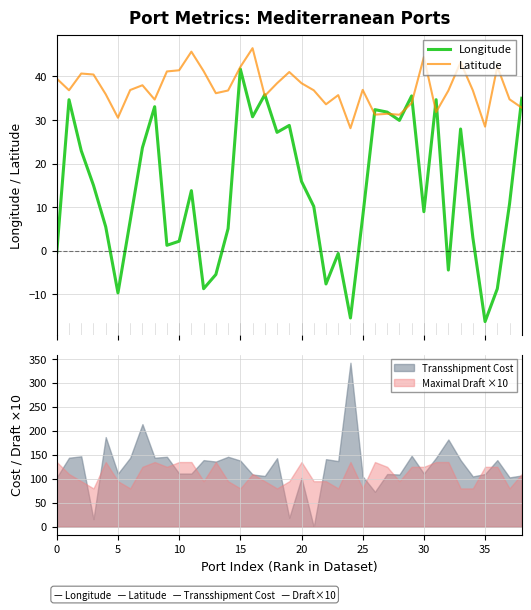

Is it true that Maximal Draft ×10 equals 19 at 25?

False